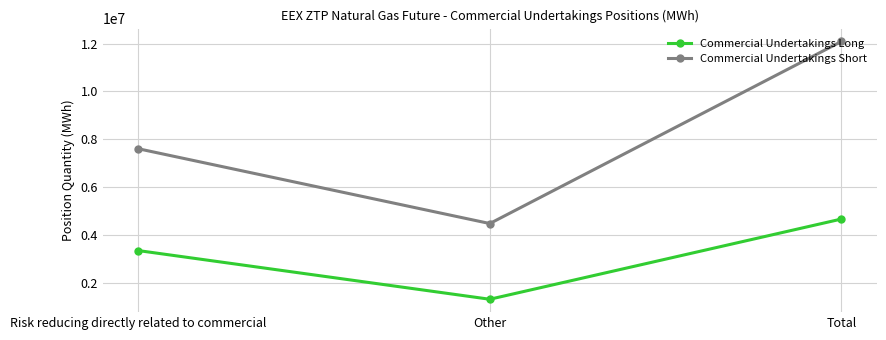

What is the label of the 3rd point from the right?

Risk reducing directly related to commercial